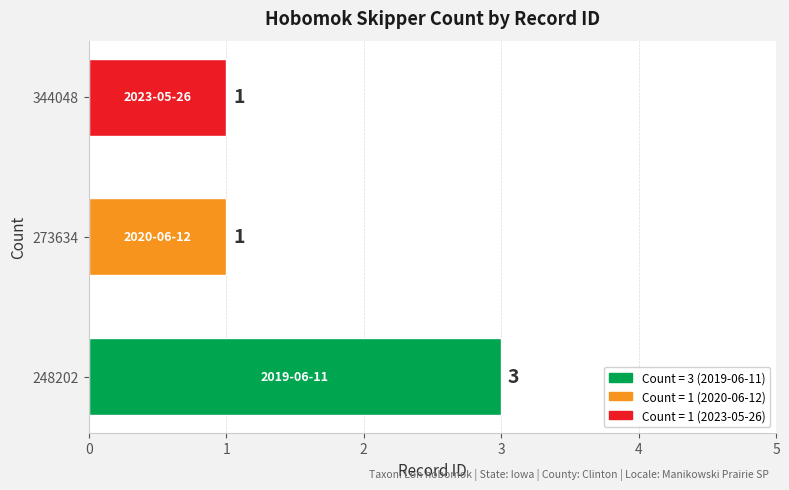

How many series are shown in this chart?

1